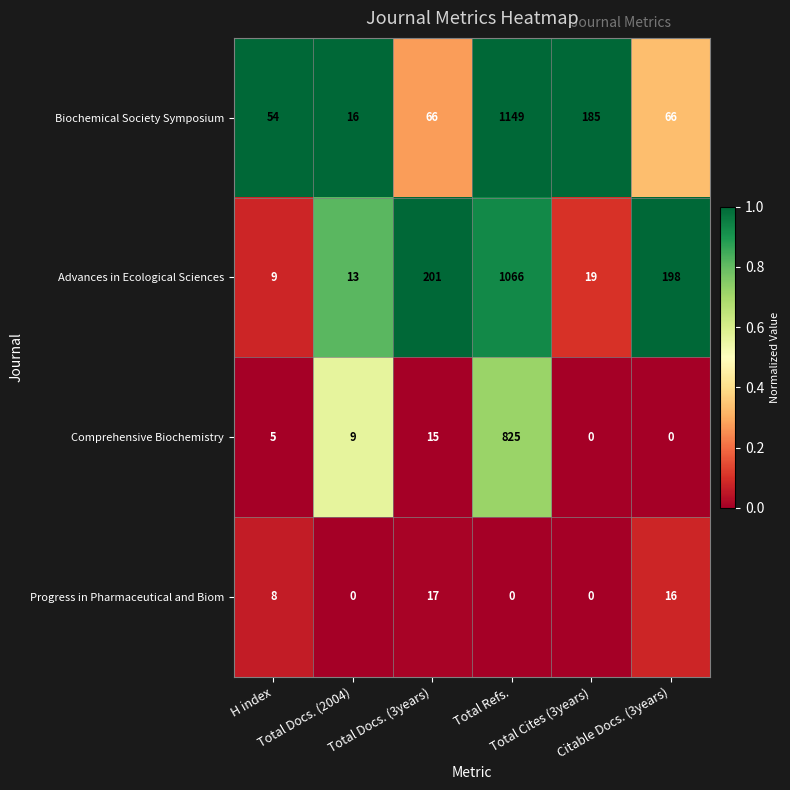

What is the maximum value shown in the chart?

1149